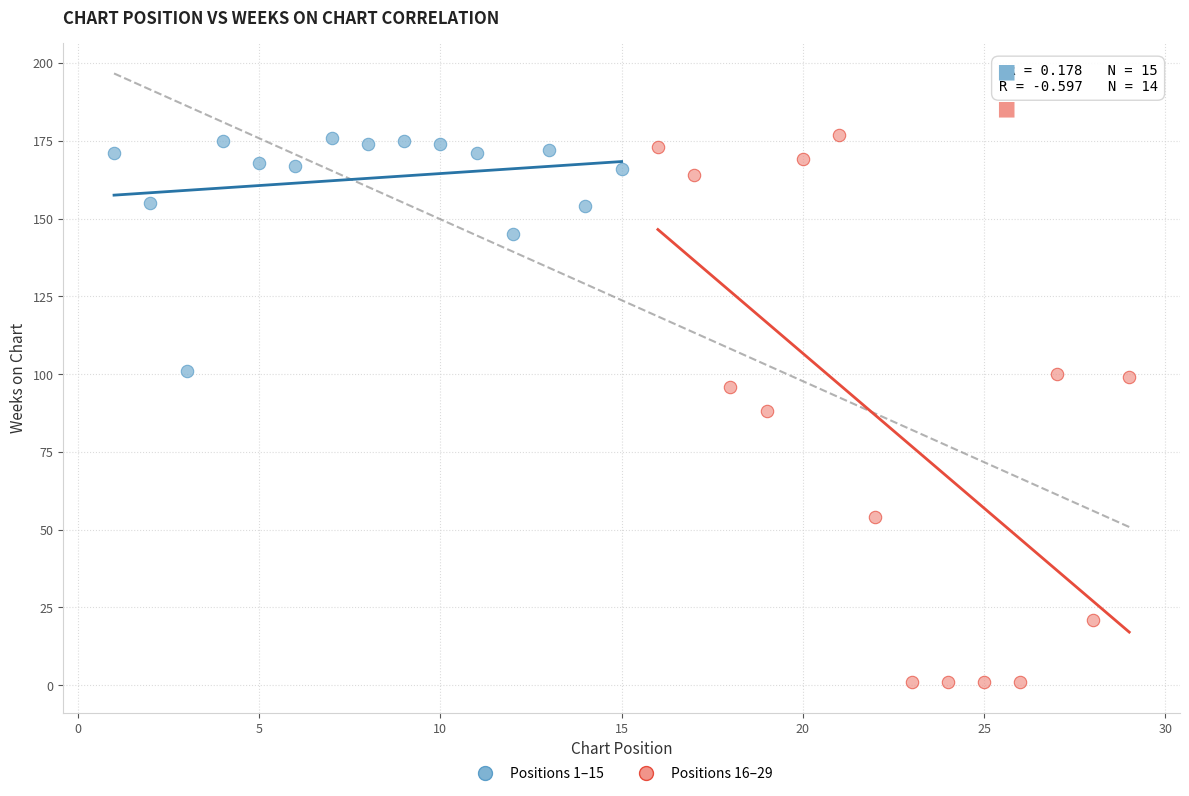

Which series has the widest spread of Y values?

Positions 16–29